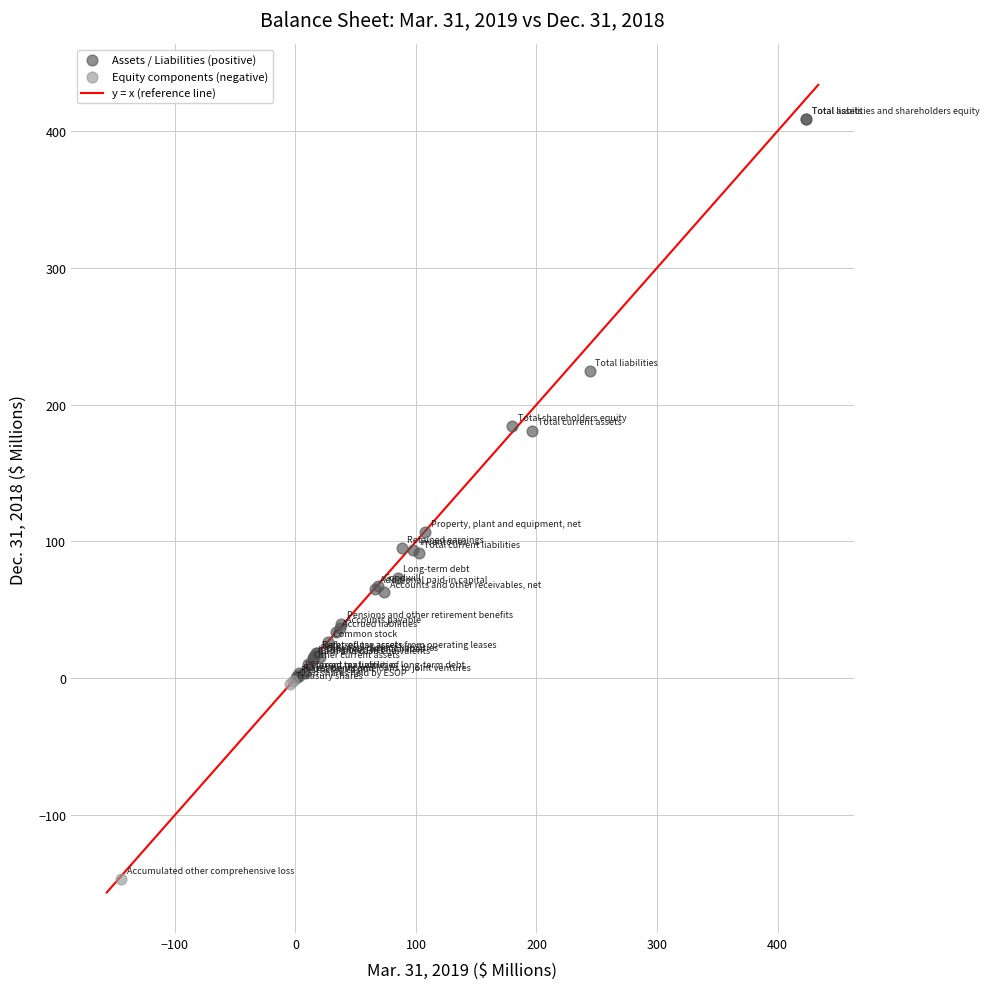

Which series reaches the maximum Y coordinate?

Assets / Liabilities (positive)